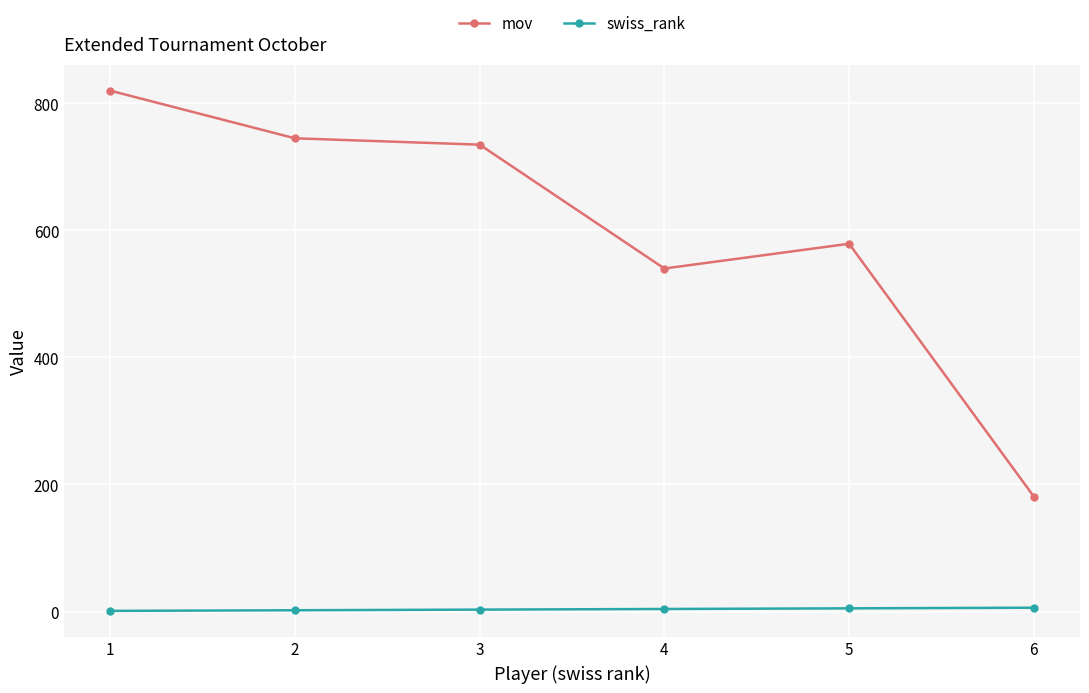

Which series changed the most between 2 and 6?

mov